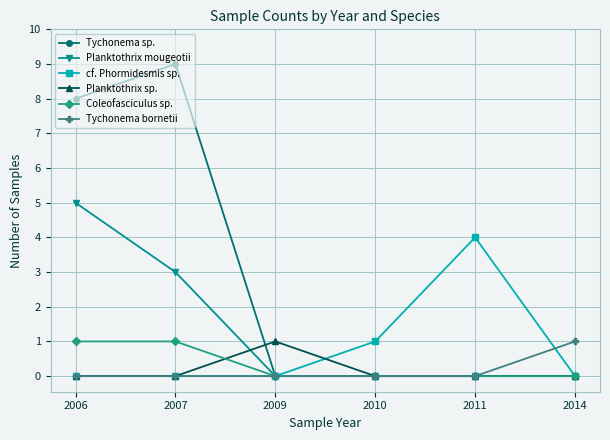

Is the value of Planktothrix mougeotii at 2006 greater than the value of Tychonema bornetii at 2006?

Yes